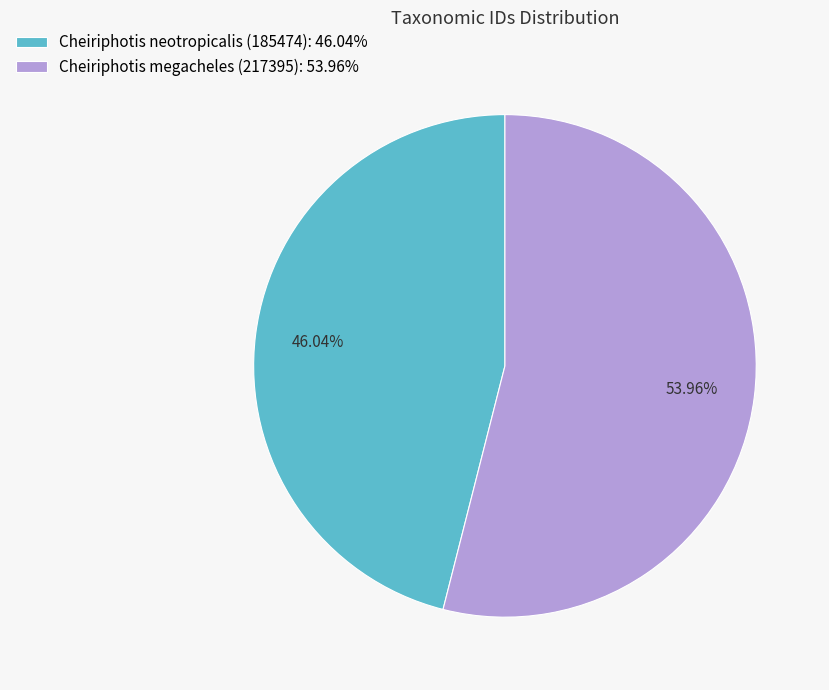

To the nearest percent, what percentage of the pie is Cheiriphotis neotropicalis (185474)?

46%